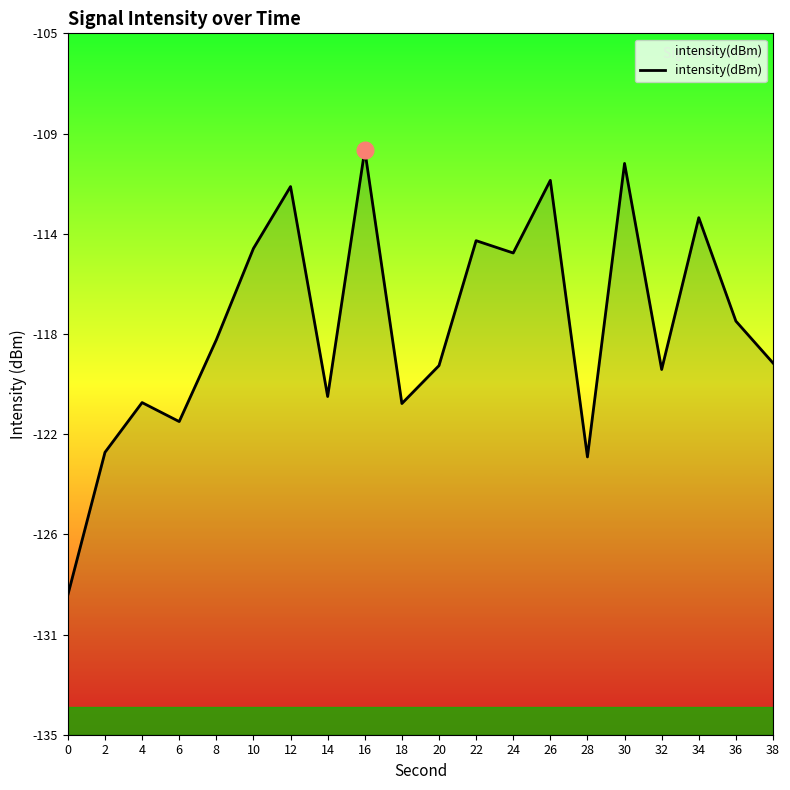

How many data points does each series have?

20